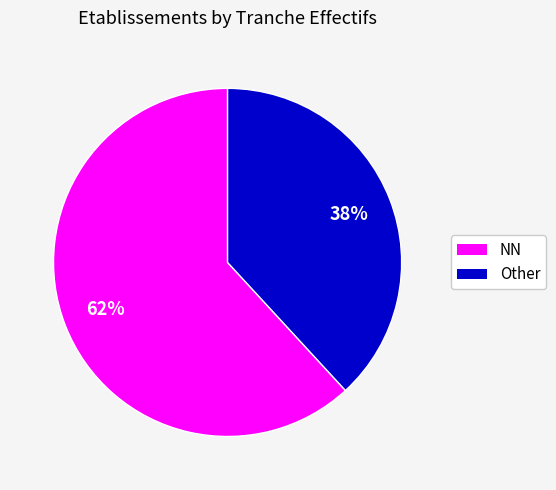

To the nearest percent, what is the difference between the largest and smallest slice percentages?

24%